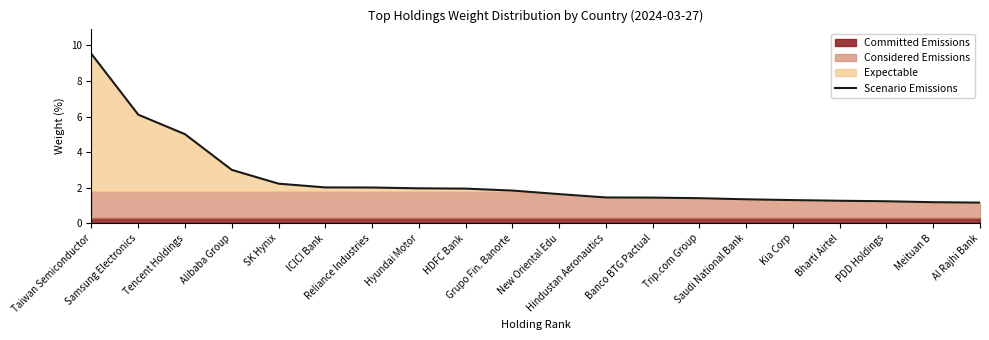

Does the chart display data point markers on the line(s)?

No